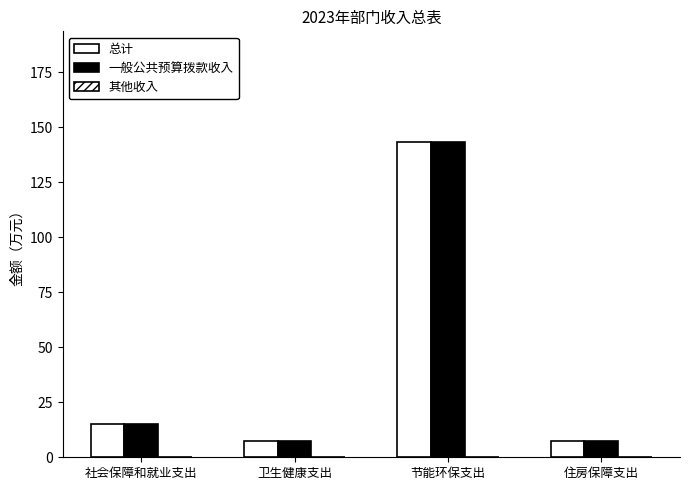

Are the bars horizontal?

No